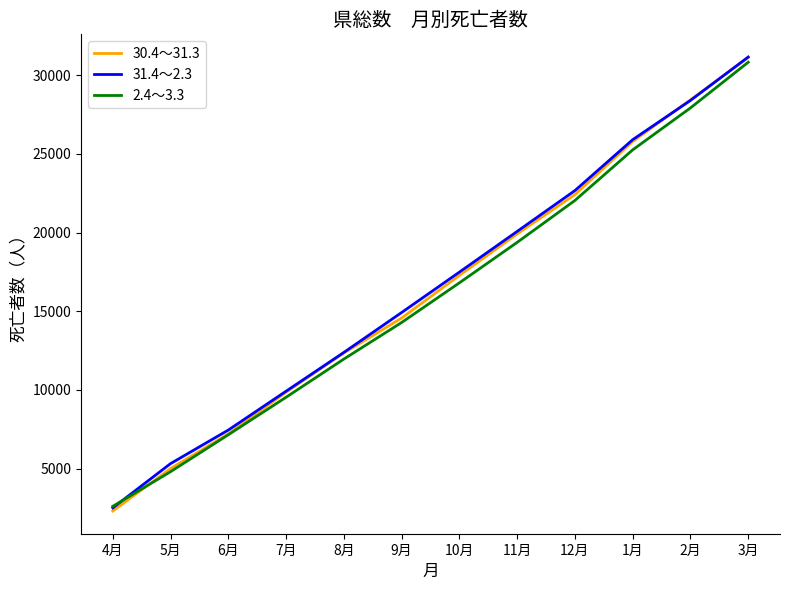

True or false: 30.4～31.3 and 2.4～3.3 intersect in this chart.

True